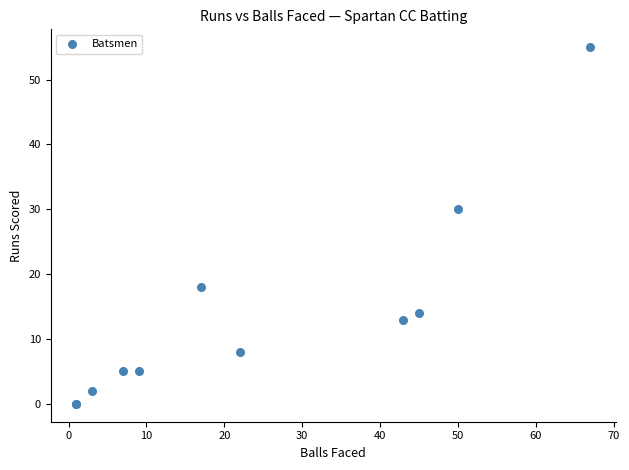

What Y value in the scatter plot is closest to 27?

30